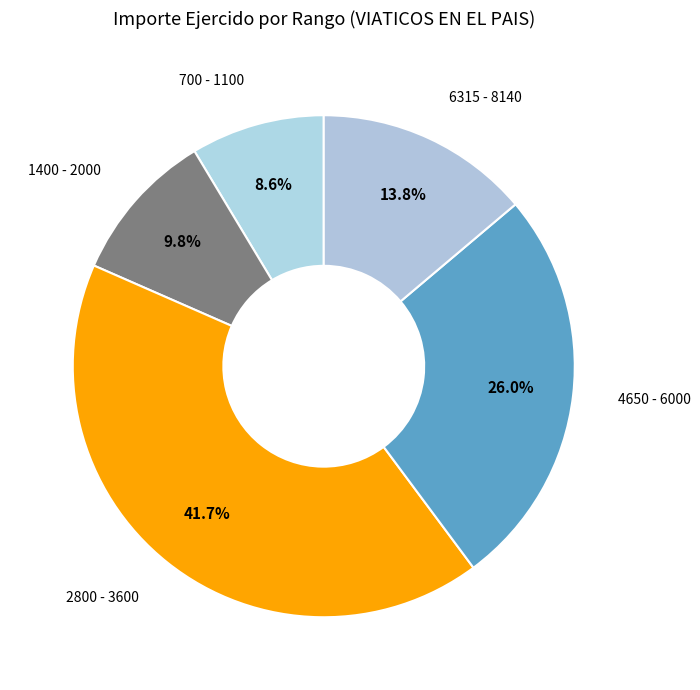

Rank the categories by value from highest to lowest.

2800 - 3600, 4650 - 6000, 6315 - 8140, 1400 - 2000, 700 - 1100